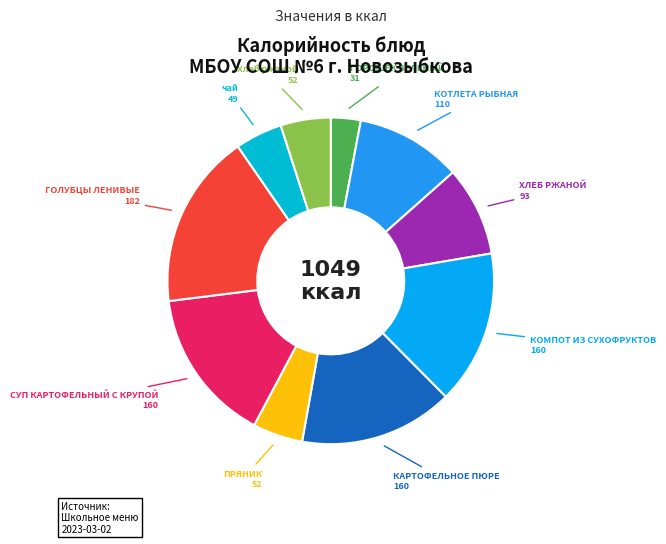

What is the ratio of the value at ГОРОШЕК ЗЕЛЕНЫЙ to the value at КОМПОТ ИЗ СУХОФРУКТОВ?

0.2